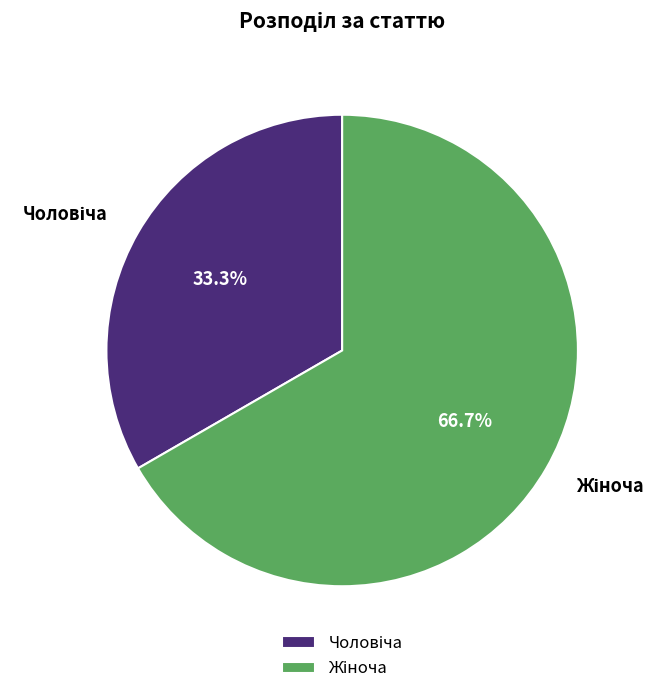

To the nearest percent, what is the average slice percentage?

50%